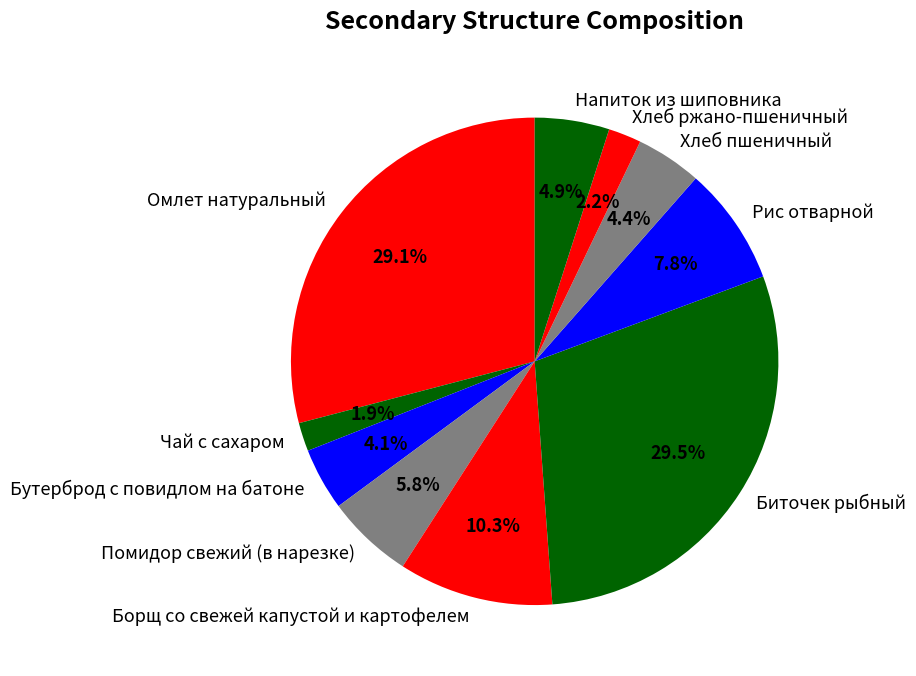

What portion of the pie excludes Биточек рыбный?

70.5%